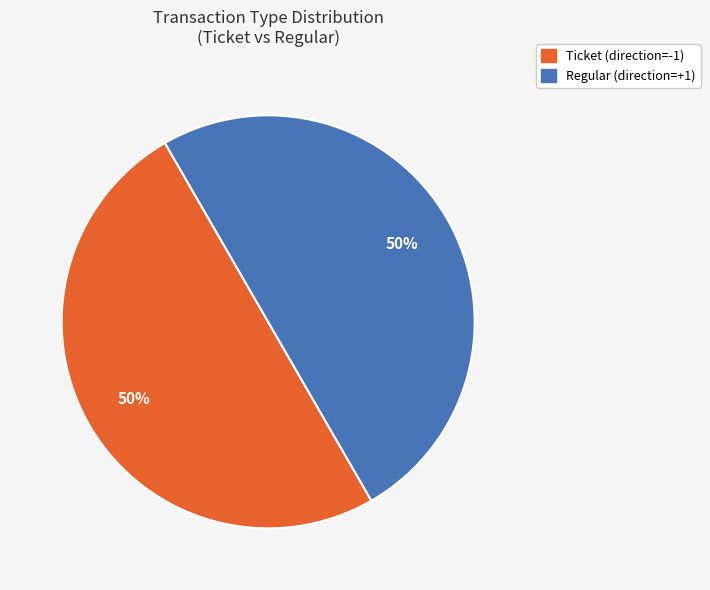

Is it true that Regular (direction=+1) is 60% of the pie?

False